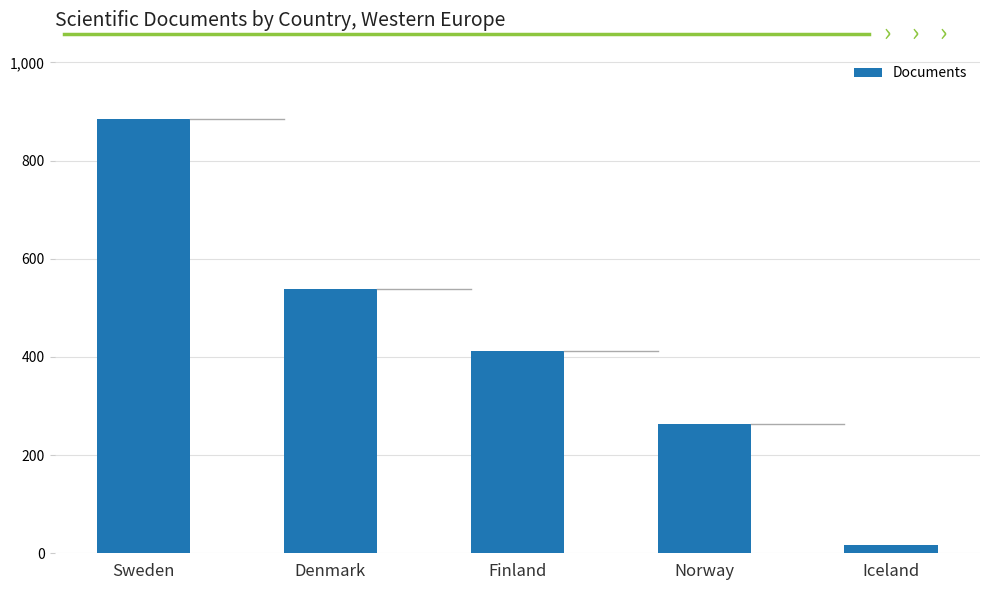

How many categories are shown in the chart?

5